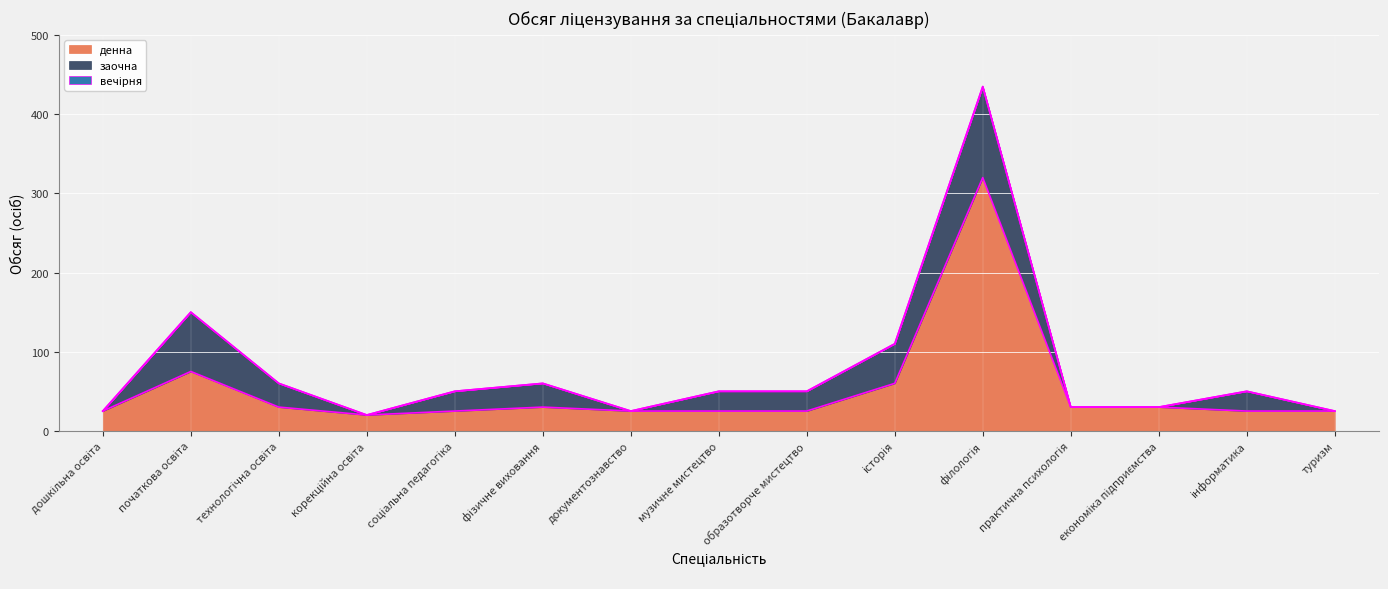

What are all the series names shown in the legend?

денна, заочна, вечірня